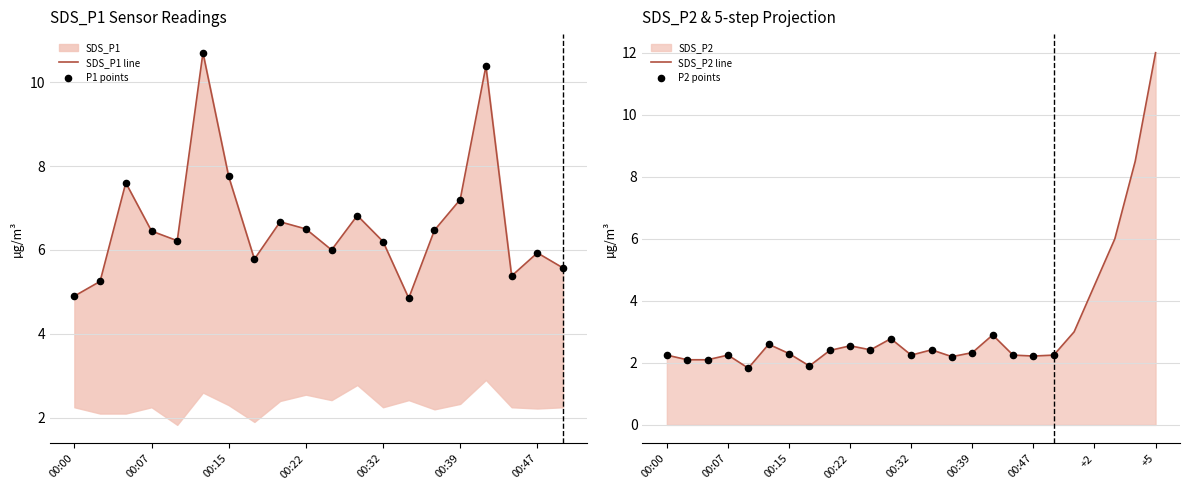

Which series reaches the minimum Y coordinate?

SDS_P2 line